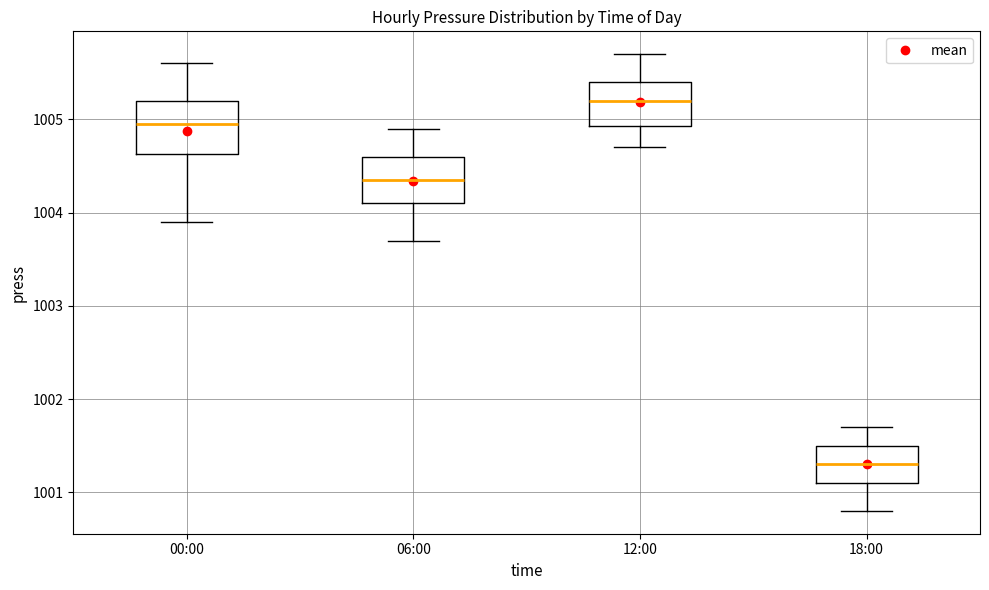

Reading left to right, transcribe this box plot: for each box, give where its median line is, the range the box spans, and where its two whiskers end, as read against the y-axis. The values are not printed on the chart, so give them approximately, as read against the axis.

00:00: median 1005.0, box 1004.6 to 1005.2, whiskers 1003.9 to 1005.6
06:00: median 1004.4, box 1004.1 to 1004.6, whiskers 1003.7 to 1004.9
12:00: median 1005.2, box 1004.9 to 1005.4, whiskers 1004.7 to 1005.7
18:00: median 1001.3, box 1001.1 to 1001.5, whiskers 1000.8 to 1001.7